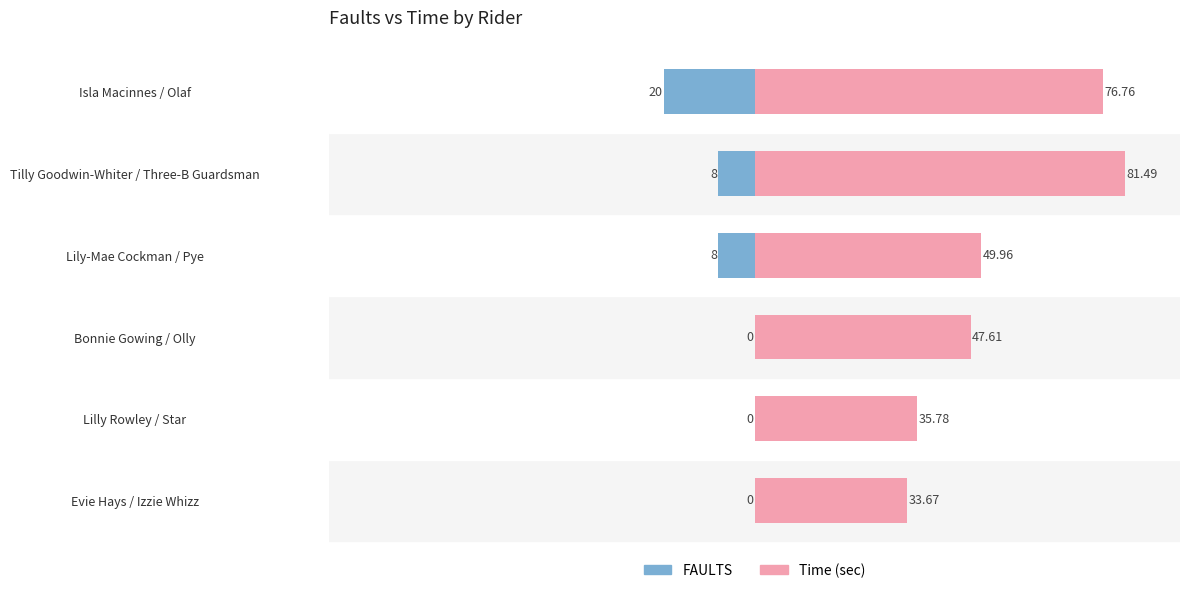

How many bars are there in each group?

2